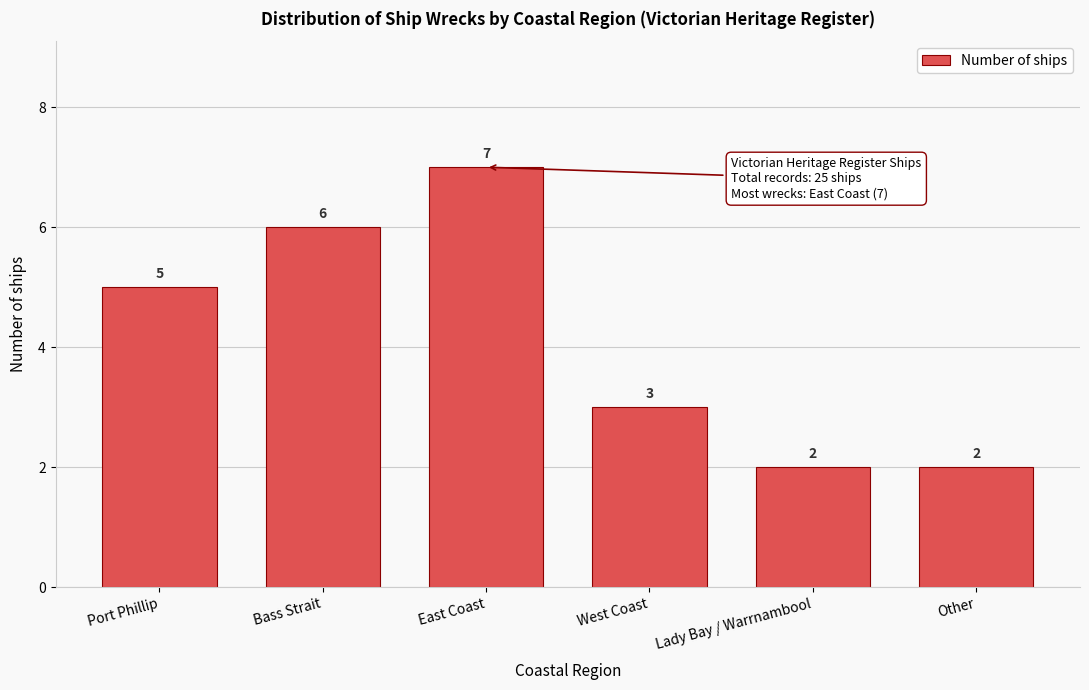

Reading right to left, what are all the values shown in this chart?

Other=2	Lady Bay / Warrnambool=2	West Coast=3	East Coast=7	Bass Strait=6	Port Phillip=5